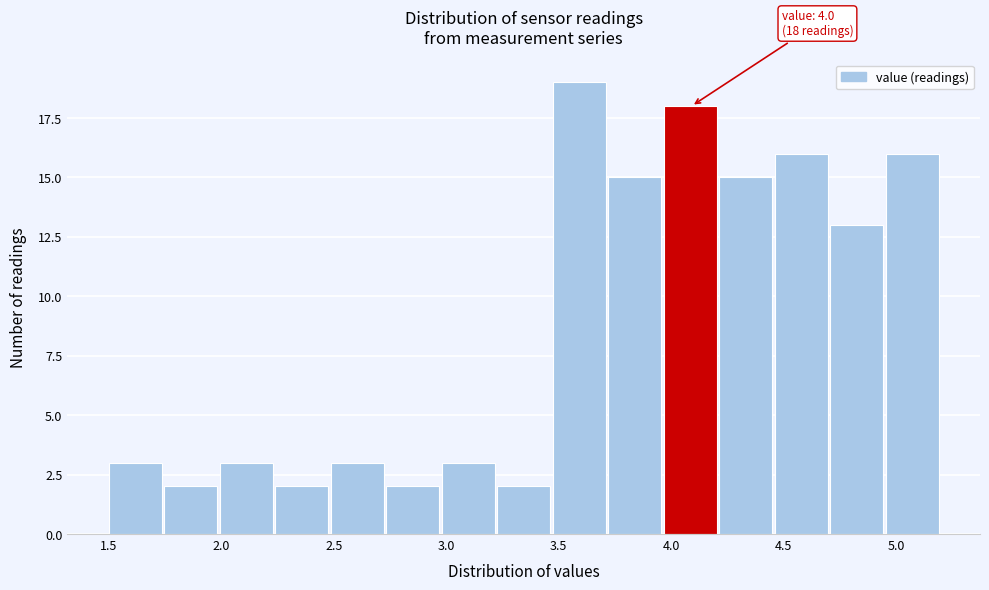

Which range on the x-axis has the tallest bar?

3.45 to 3.70